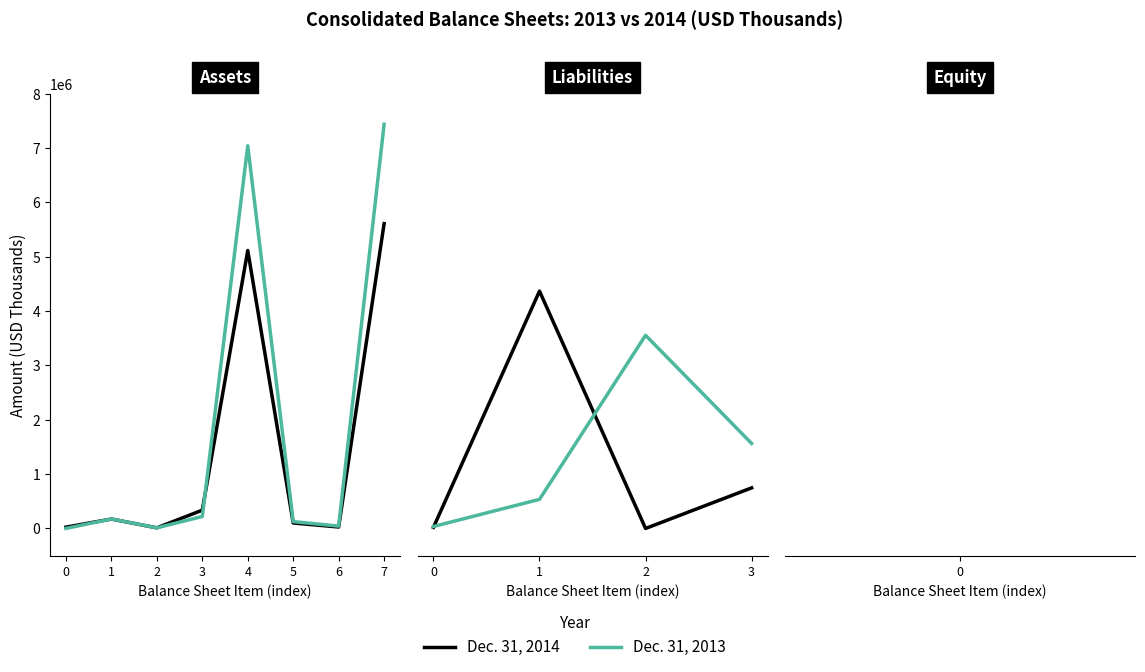

Which category has the highest value in the Dec. 31, 2014 series?

1